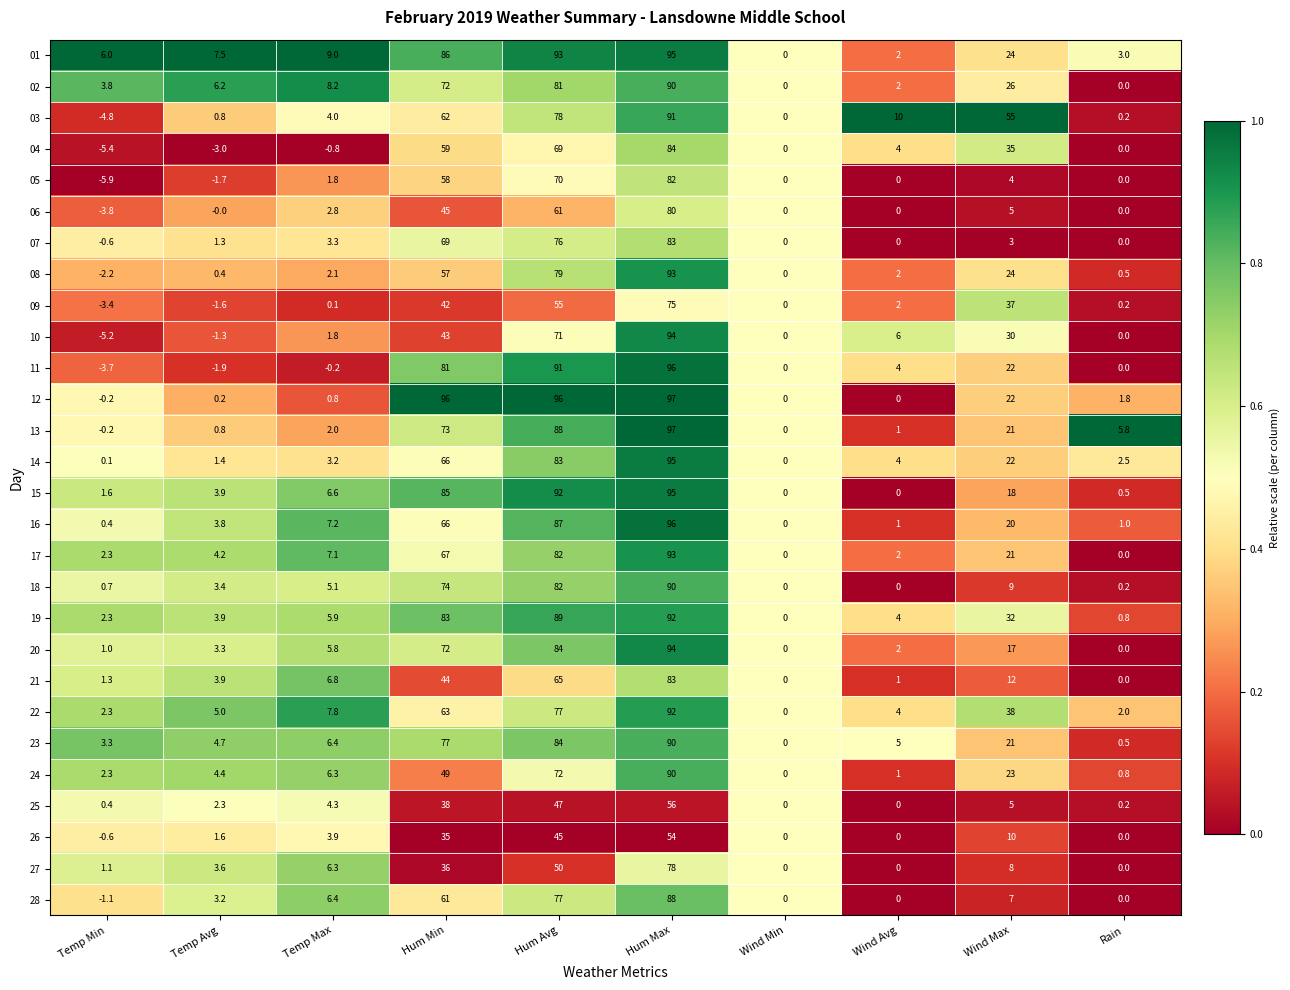

Which series changed the most between Hum Min and Hum Avg?

10